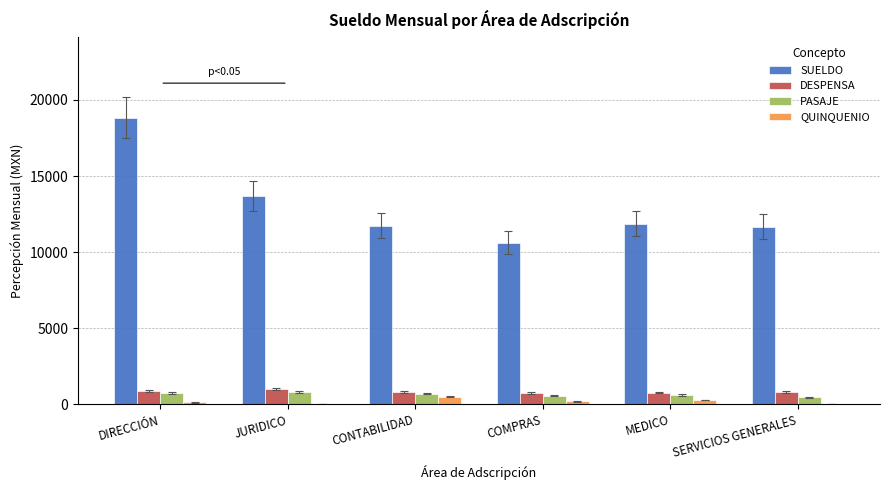

How many data points in SUELDO are above 11867?

3